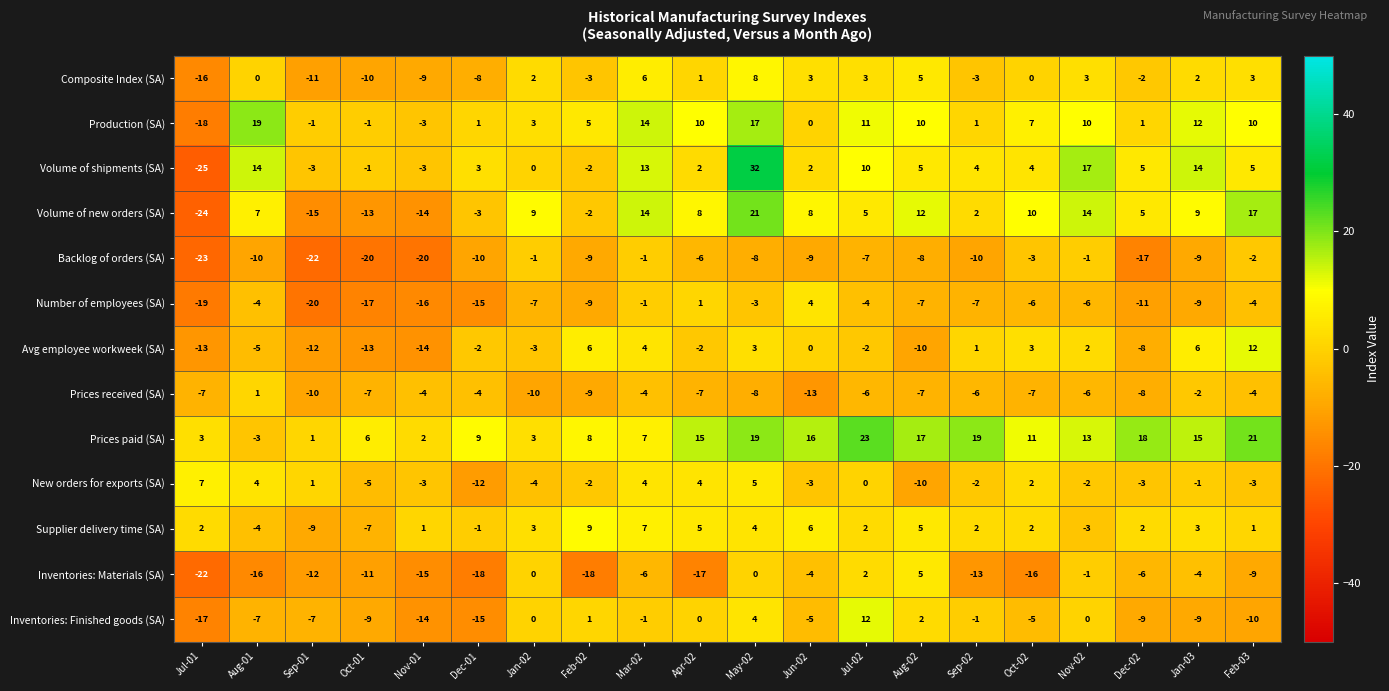

Which series has the largest total across all categories?

Prices paid (SA)